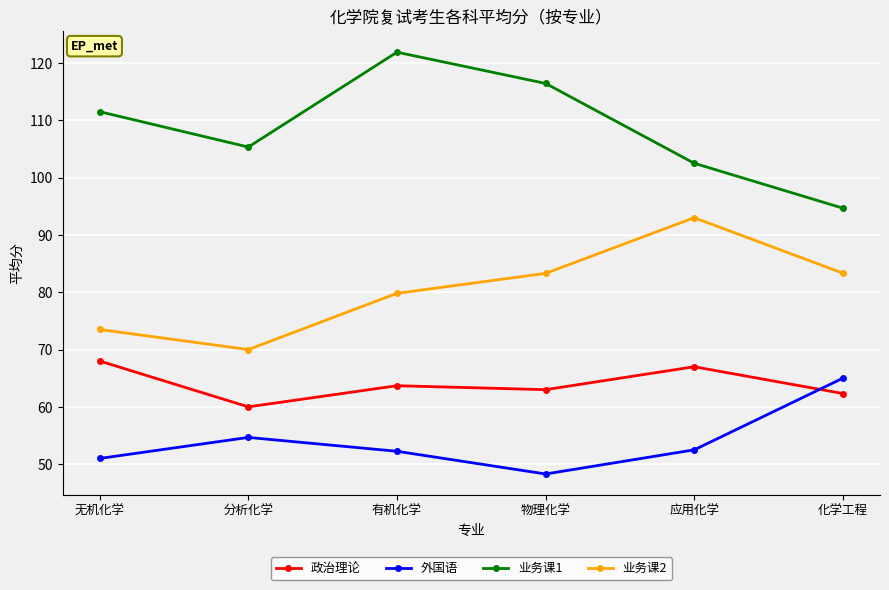

The 政治理论 series shows 106.3 at 应用化学. True or false?

False